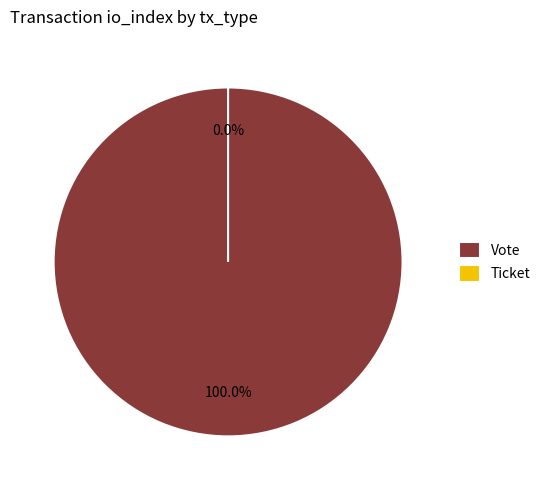

What percentage is the Vote slice, to the nearest percent?

100%